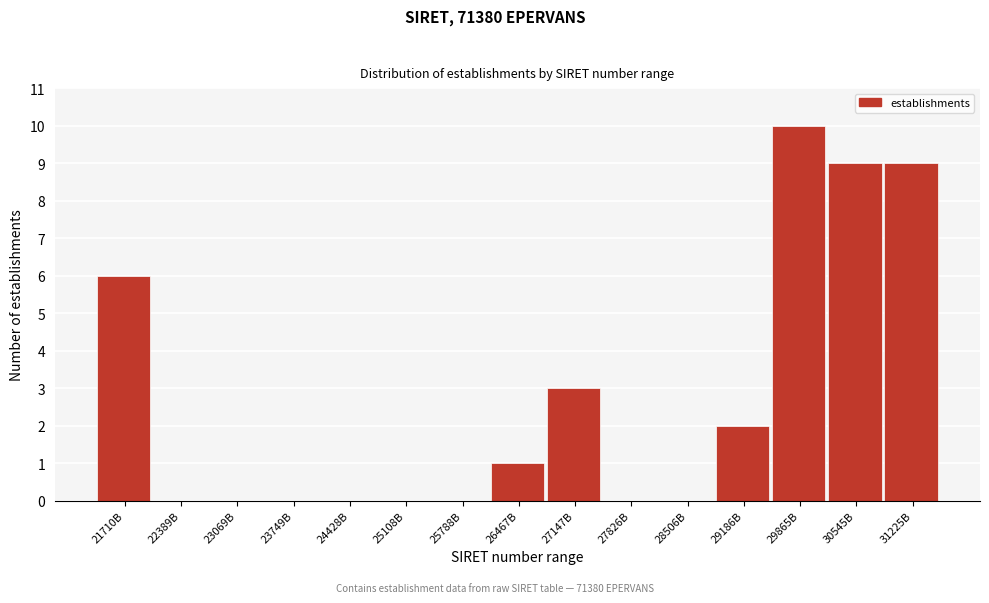

Reading left to right, transcribe all the data shown in this chart.

21710B=6	22389B=0	23069B=0	23749B=0	24428B=0	25108B=0	25788B=0	26467B=1	27147B=3	27826B=0	28506B=0	29186B=2	29865B=10	30545B=9	31225B=9